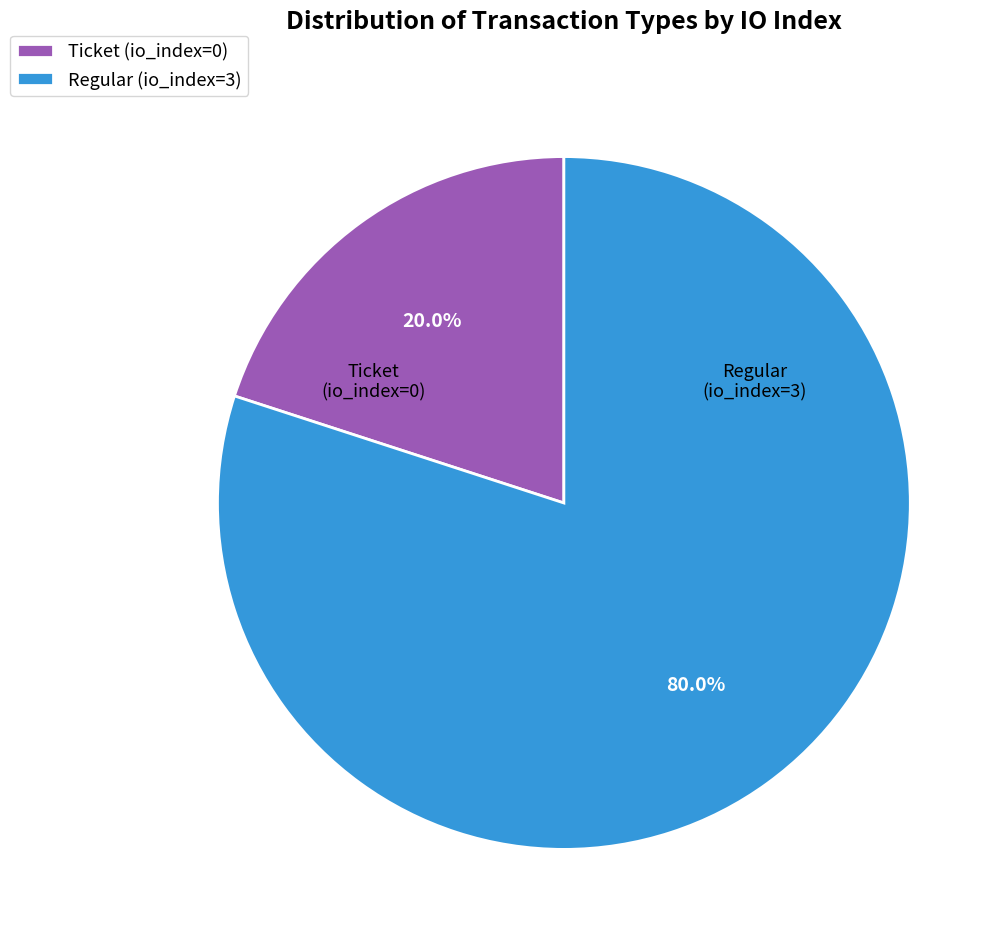

Which category has the biggest portion of the pie?

Regular